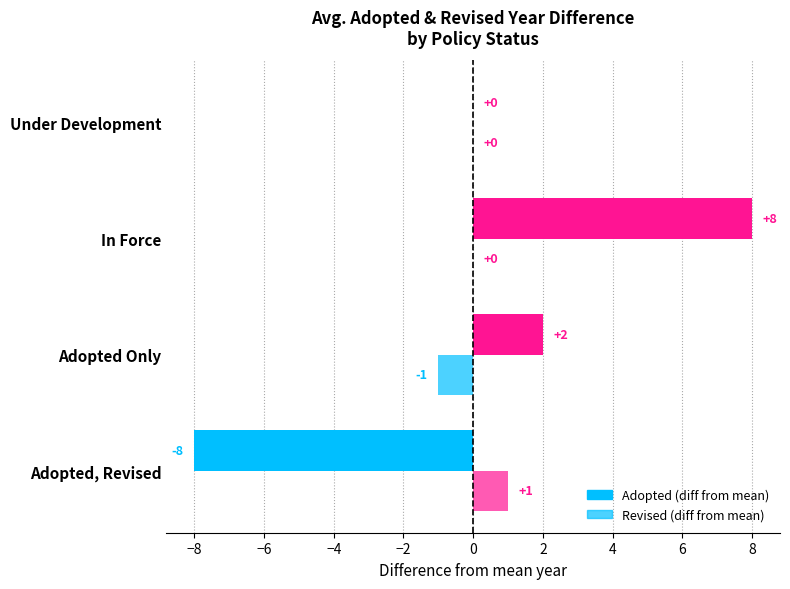

What is the difference between the second highest and minimum values in the Revised (diff from mean) series?

1